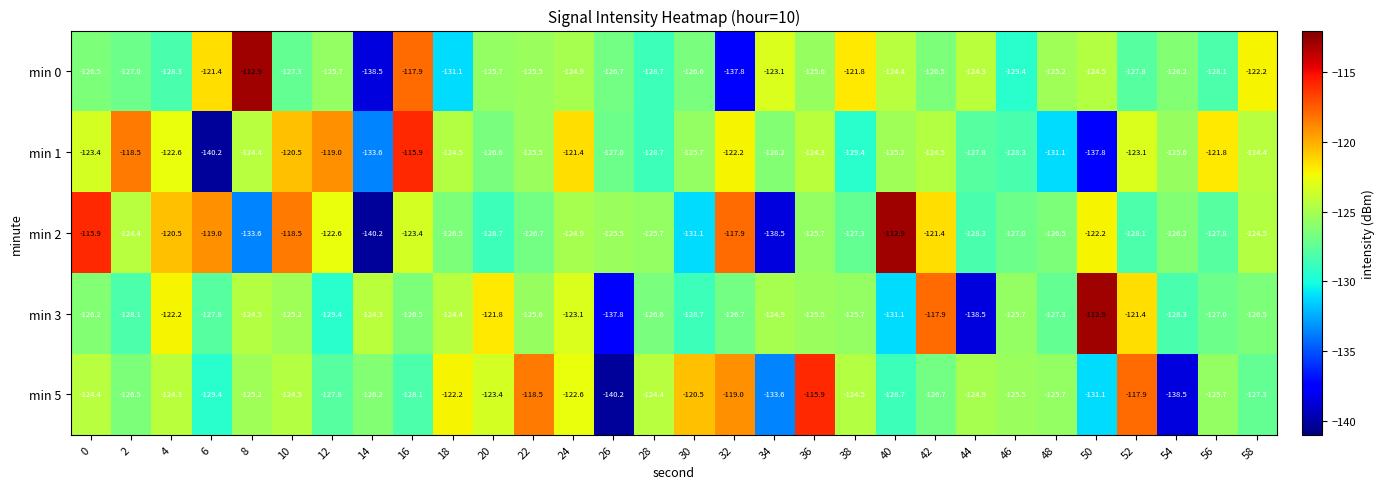

Is it true that min 5 equals -127.8 at 12?

True